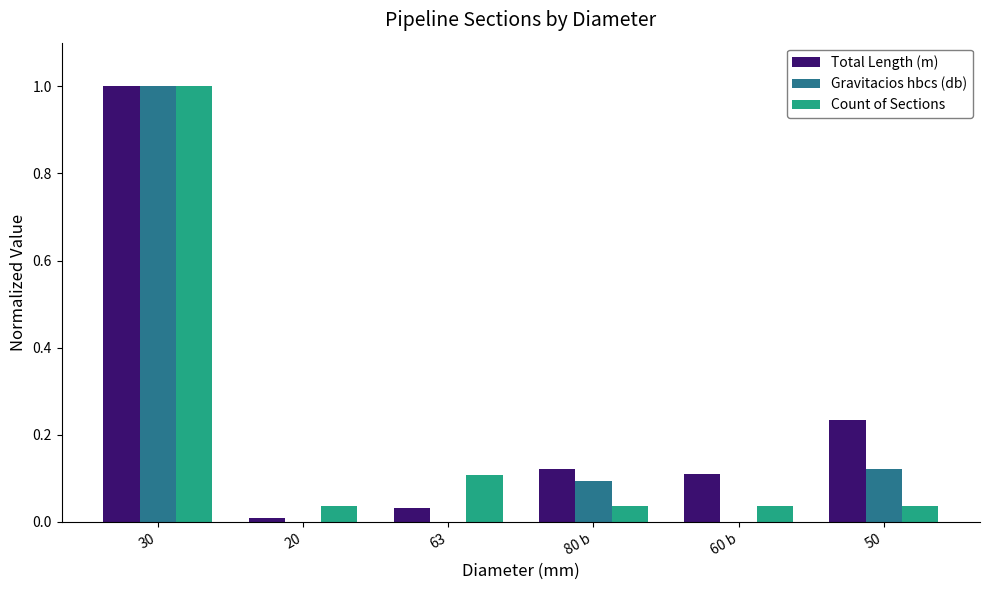

The Gravitacios hbcs (db) series shows -0.3 at 20. True or false?

False